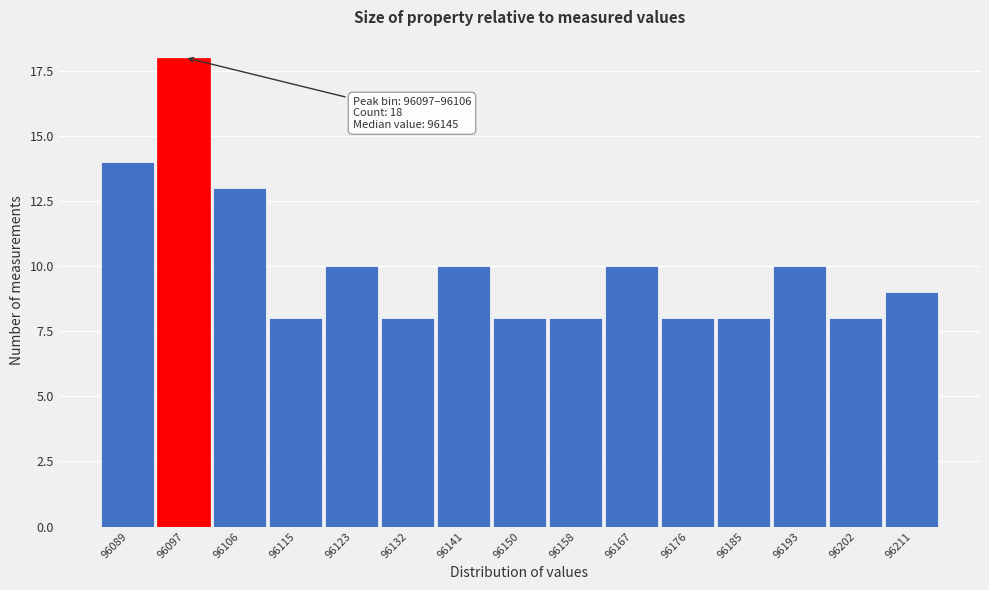

Reading left to right, extract all data points from this chart.

14	18	13	8	10	8	10	8	8	10	8	8	10	8	9